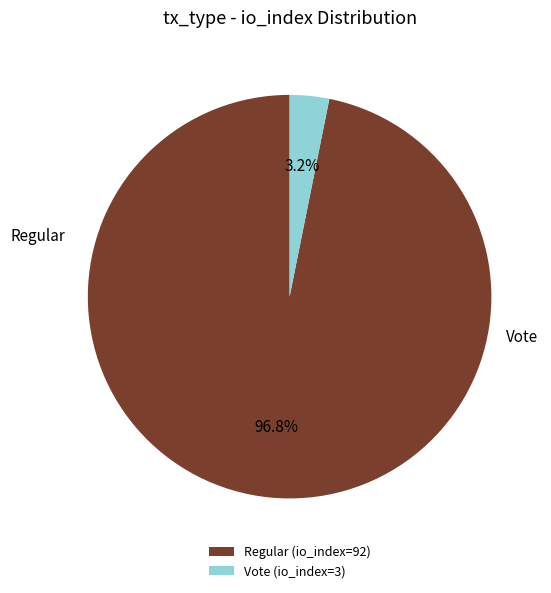

What is the smallest slice in the pie chart?

Vote (io_index=3)